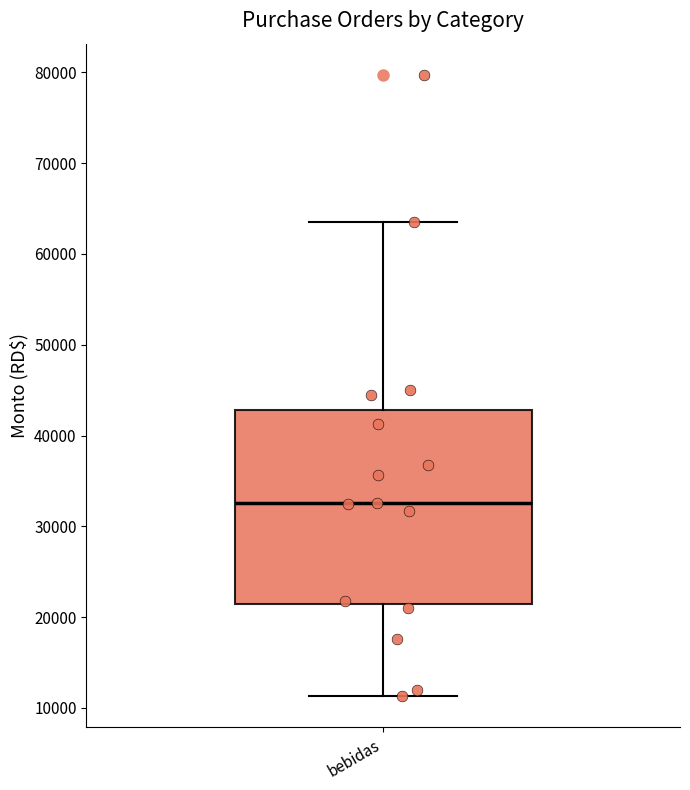

Where does the lower whisker of the box for bebidas end on the y-axis? The values are not printed on the chart, so give them approximately, as read against the axis.

11000